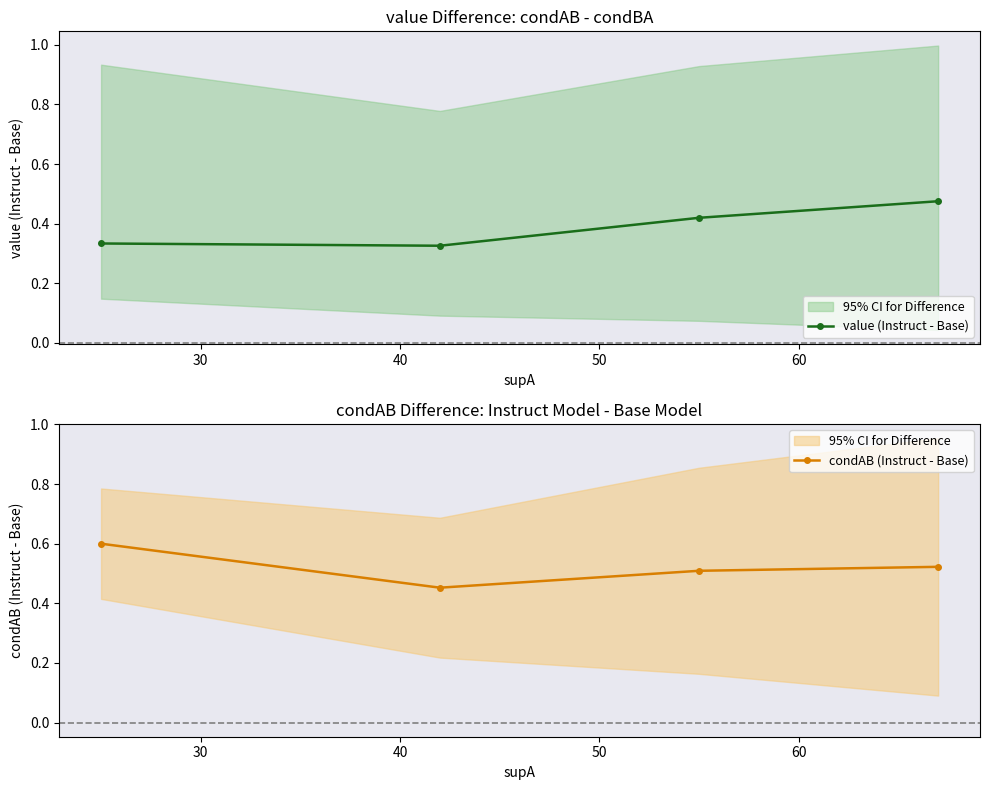

Is it true that value (Instruct - Base) equals 0.3 at 40?

False